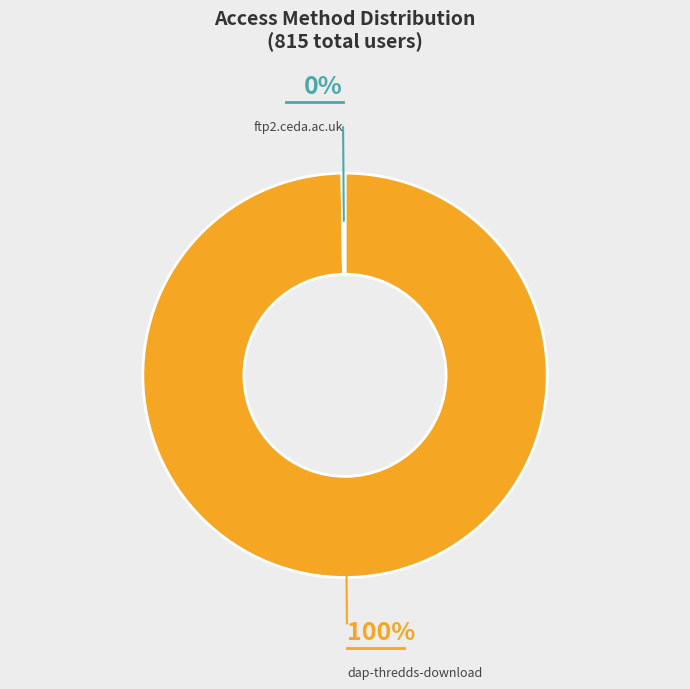

Does any single category account for the majority?

Yes